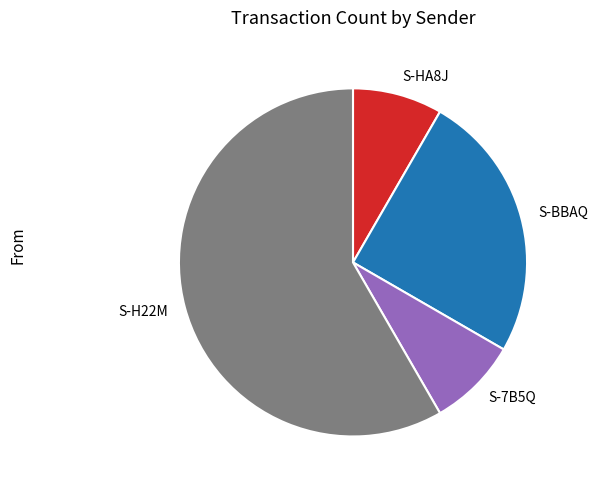

Approximately how many times larger is the value at S-BBAQ compared to S-7B5Q?

3.0